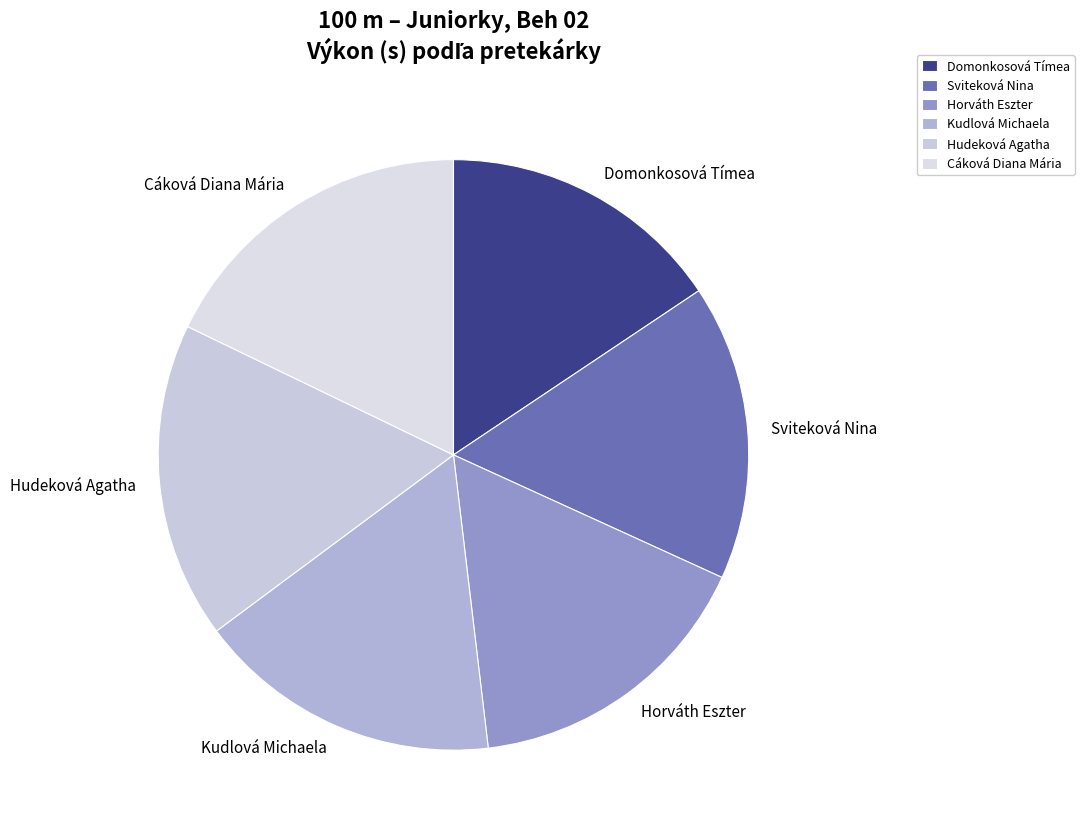

Approximately how many times larger is the value at Horváth Eszter compared to Sviteková Nina?

1.0